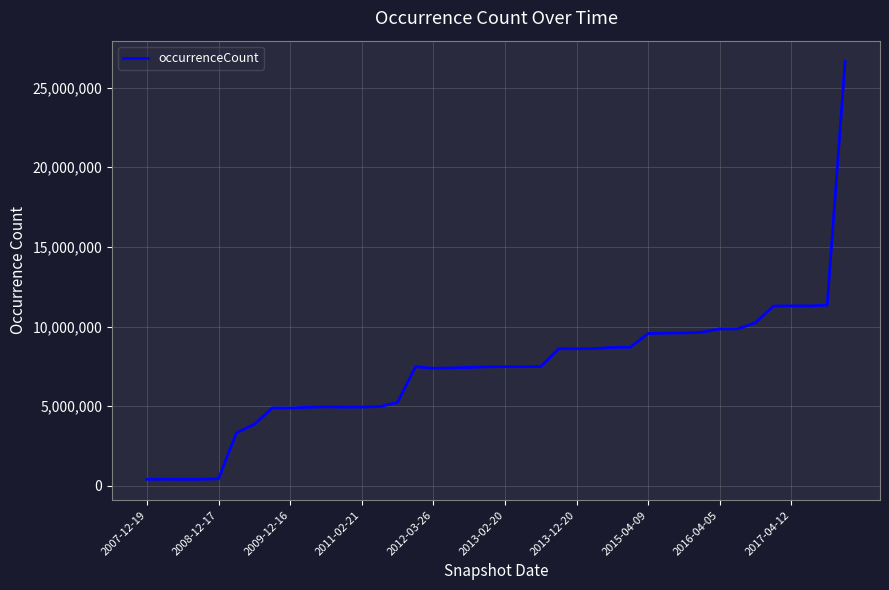

What is the maximum value shown in the chart?

26635606